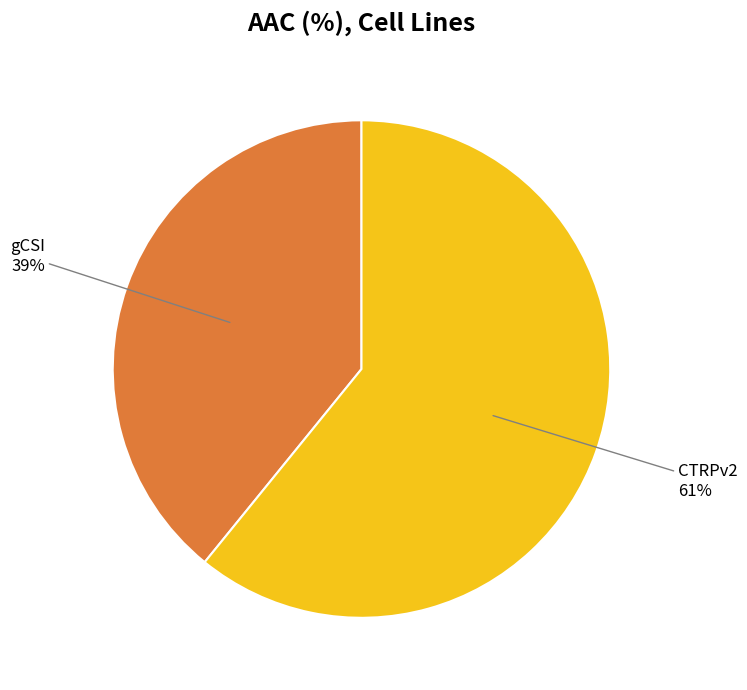

What is the largest slice in the pie chart?

CTRPv2